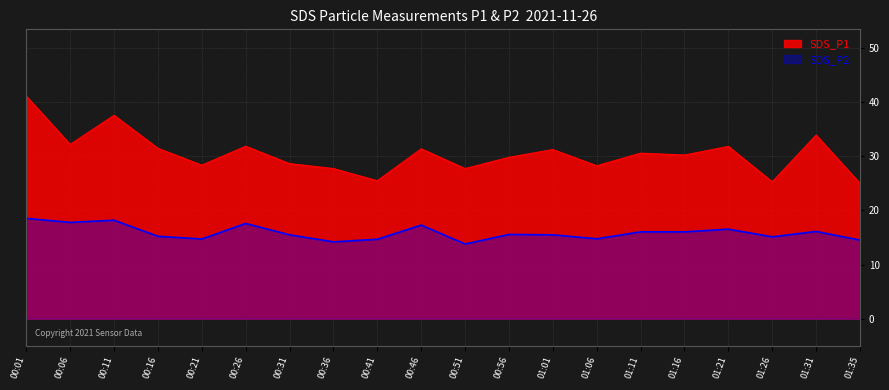

Reading left to right, what are all the values shown in this chart?

SDS_P1: 00:01=41.1	00:06=32.2	00:11=37.6	00:16=31.5	00:21=28.4	00:26=31.9	00:31=28.7	00:36=27.8	00:41=25.5	00:46=31.4	00:51=27.8	00:56=29.8	01:01=31.3	01:06=28.3	01:11=30.6	01:16=30.2	01:21=31.9	01:26=25.3	01:31=34.0	01:35=25.0
SDS_P2: 00:01=18.6	00:06=17.8	00:11=18.2	00:16=15.2	00:21=14.7	00:26=17.6	00:31=15.5	00:36=14.2	00:41=14.7	00:46=17.3	00:51=13.8	00:56=15.6	01:01=15.5	01:06=14.8	01:11=16.1	01:16=16.1	01:21=16.6	01:26=15.1	01:31=16.1	01:35=14.5